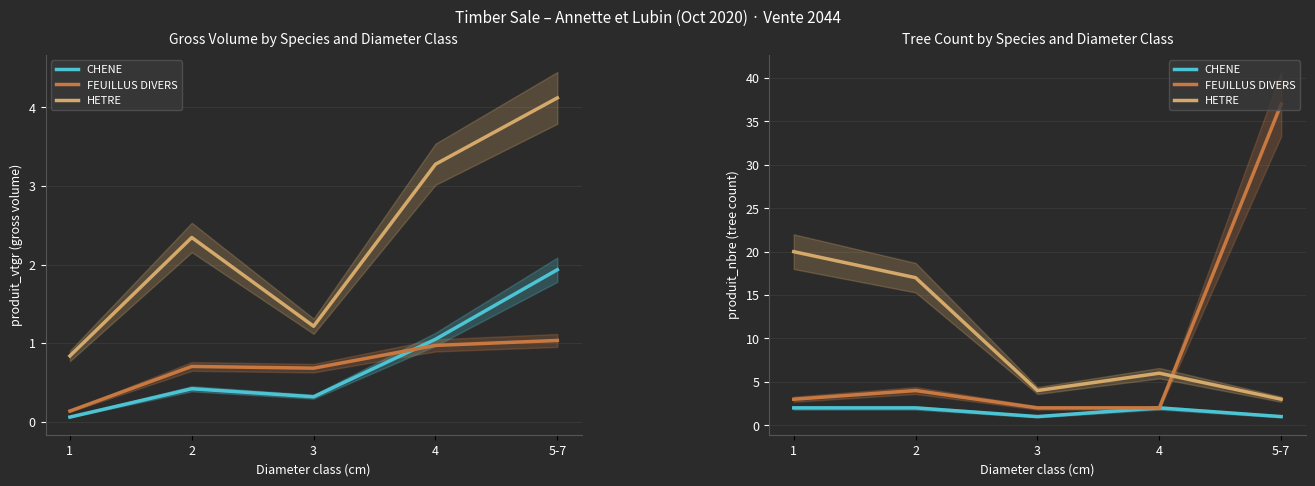

True or false: FEUILLUS DIVERS and CHENE intersect in this chart.

False